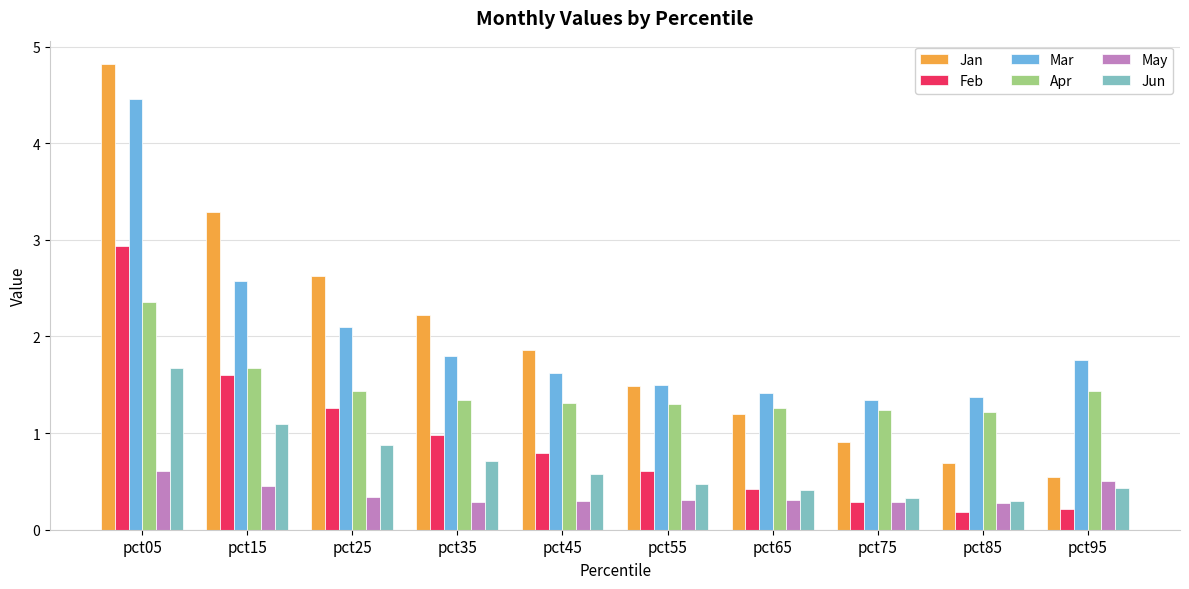

What is the value of the Mar bar at the 8th from the left?

1.3